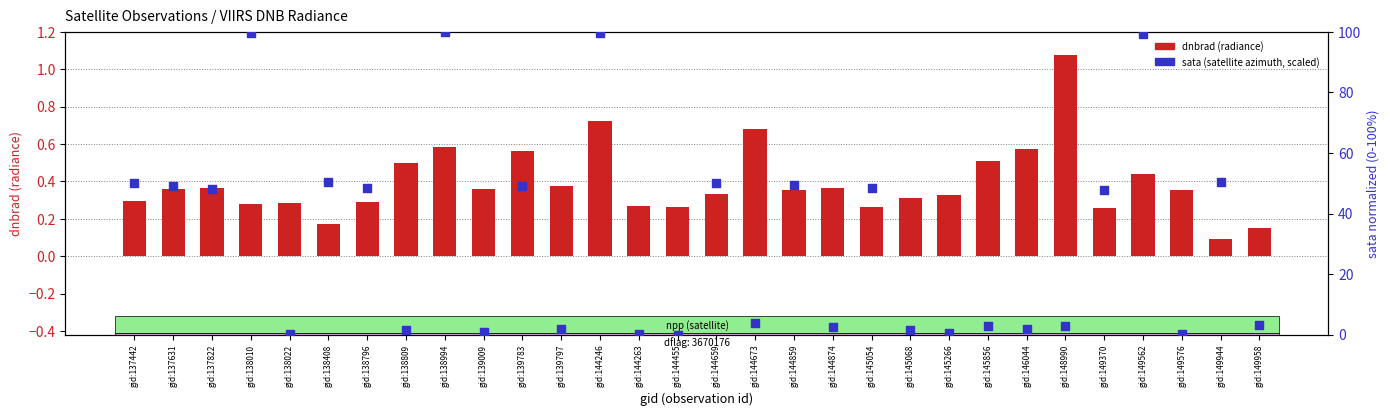

Is the value of sata (satellite azimuth, scaled) at gid:137631 greater than the value of dnbrad (radiance) at gid:138408?

Yes